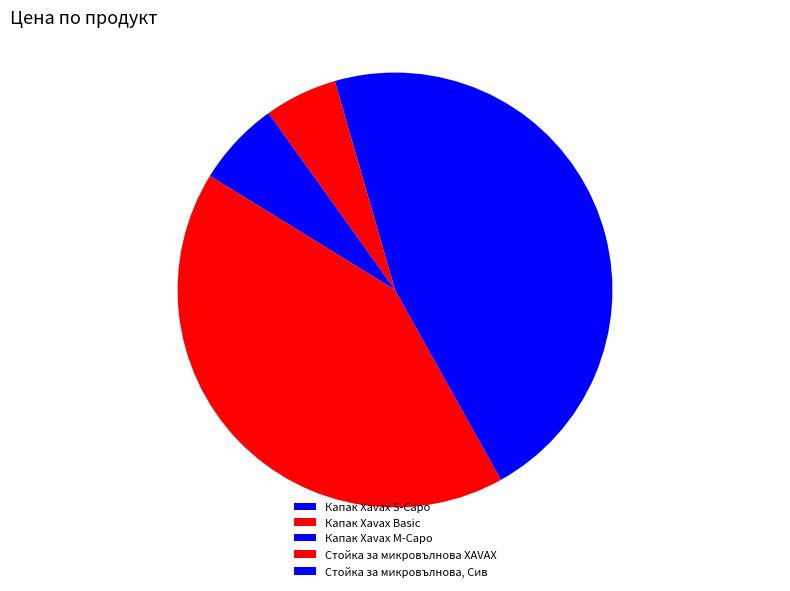

Does any single category account for the majority?

No